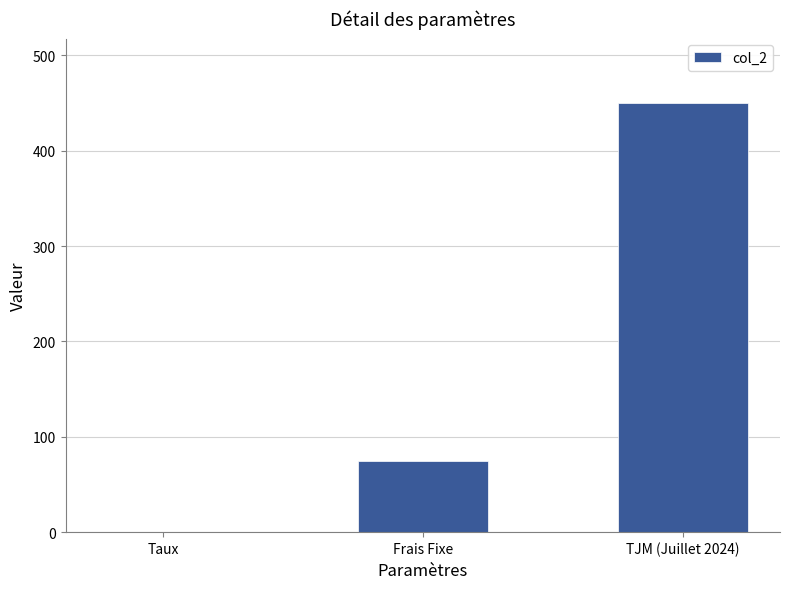

What is the approximate value at Frais Fixe?

75.0